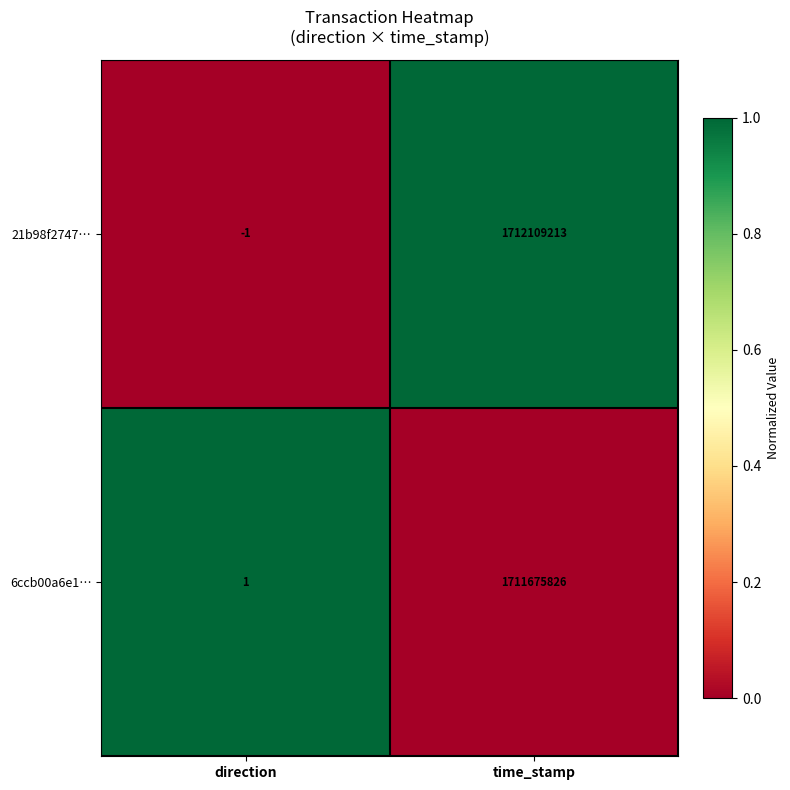

What is the average value of the 6ccb00a6e1… series?

855837914